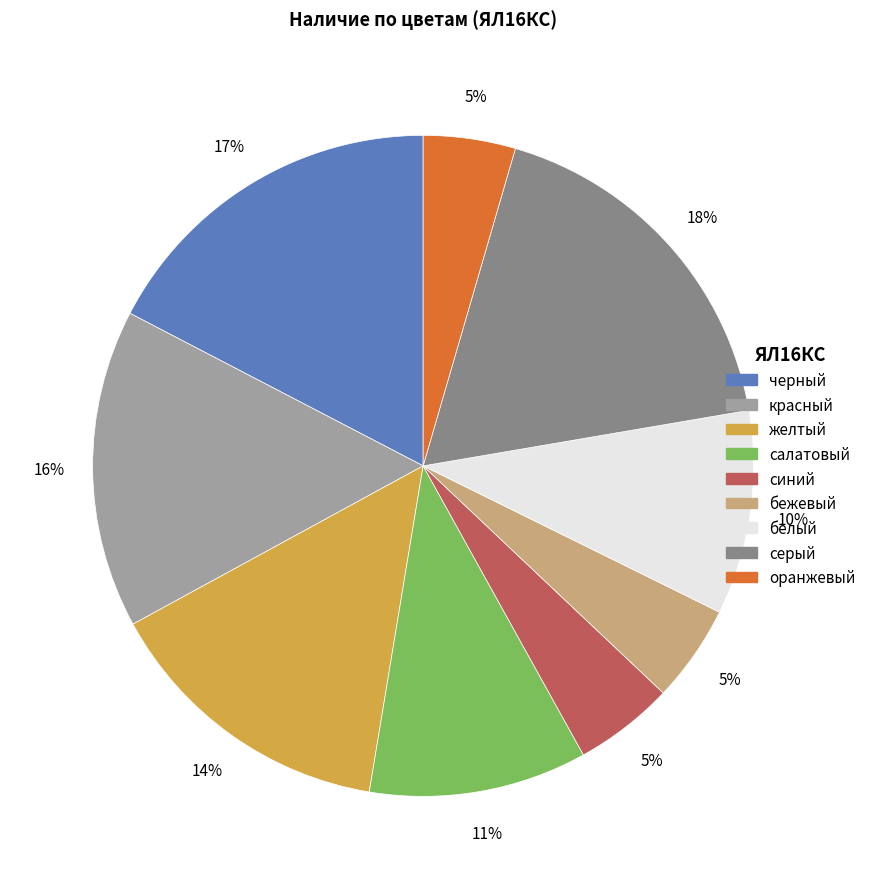

Do черный and оранжевый together represent more than half of the pie?

No